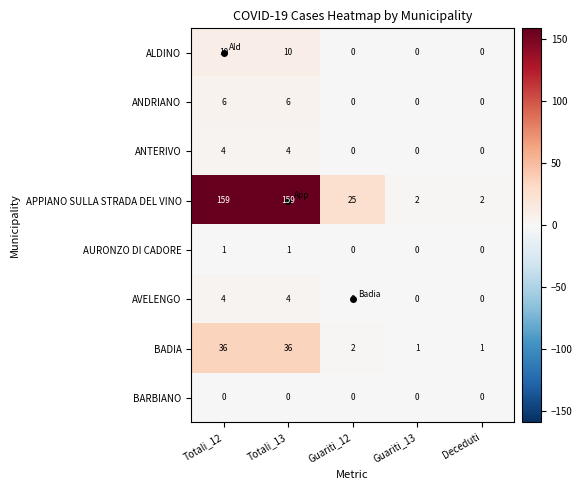

What is the total value across all series at Totali_13?

220